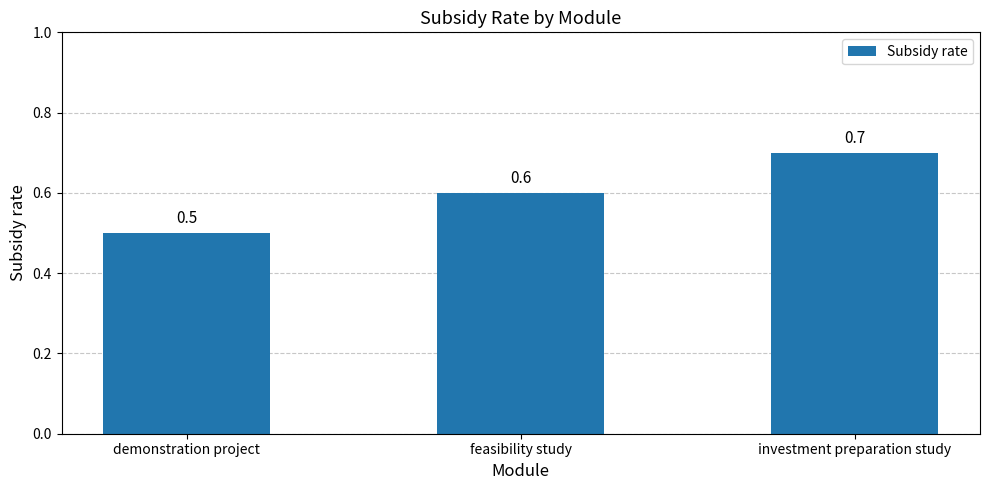

Which has a higher value, investment preparation study or feasibility study?

investment preparation study